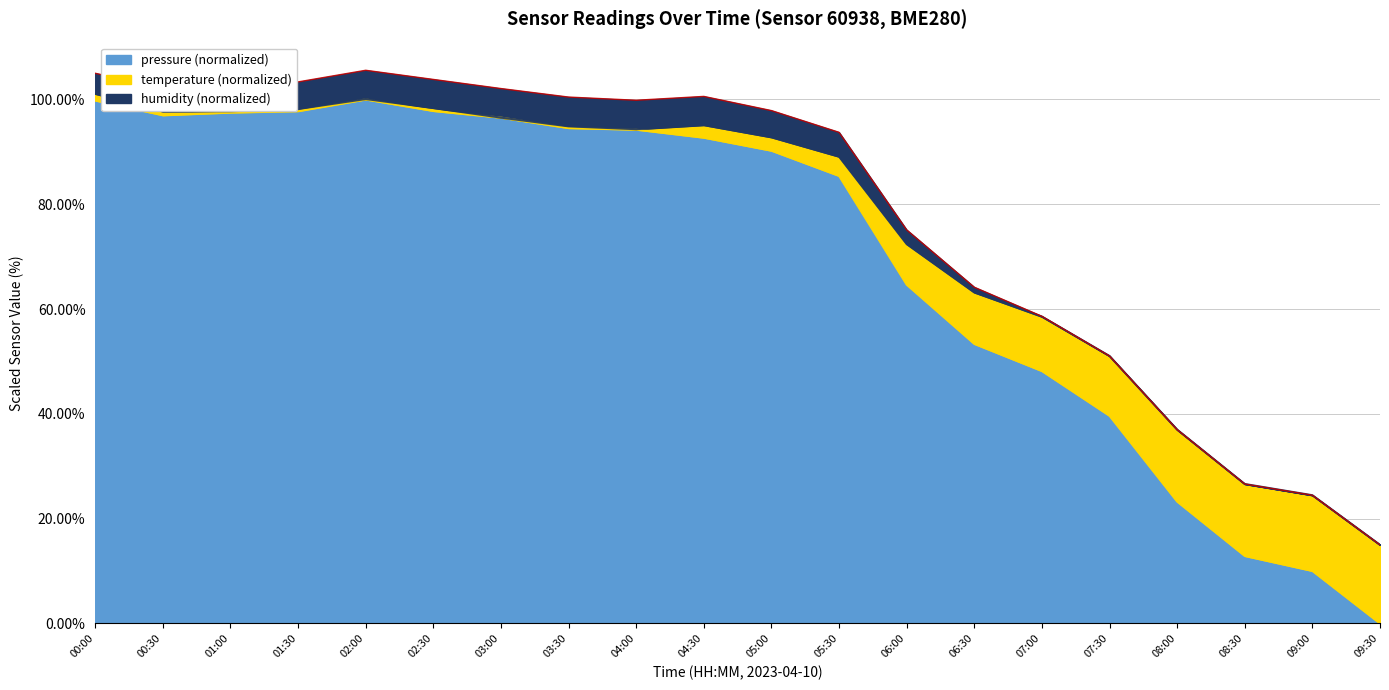

At which label does pressure (normalized) reach its minimum?

09:30